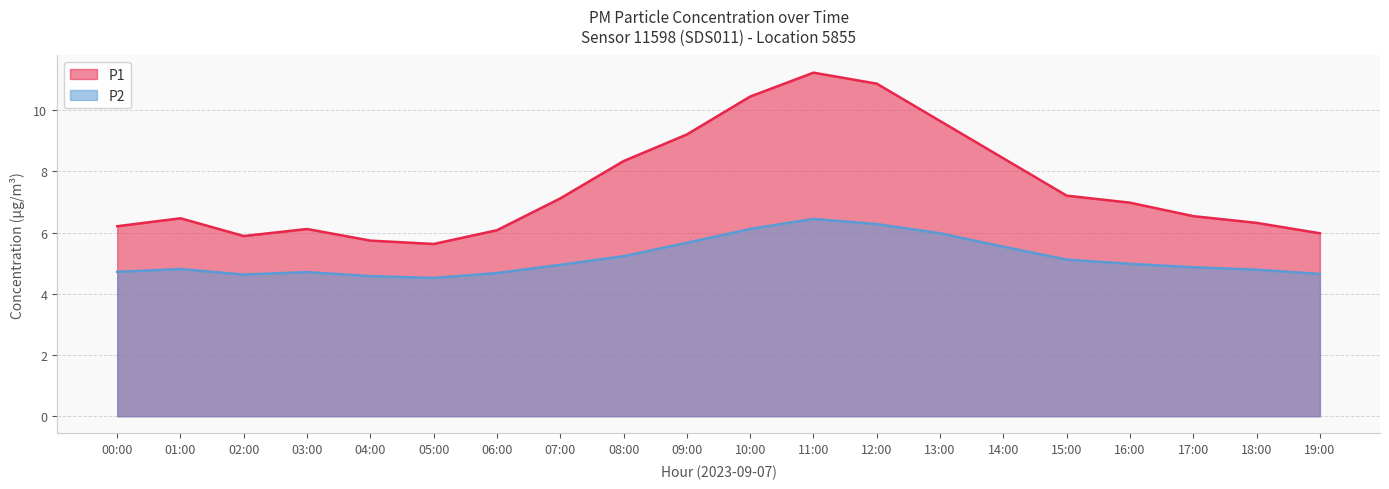

Which series has the largest total across all categories?

P1